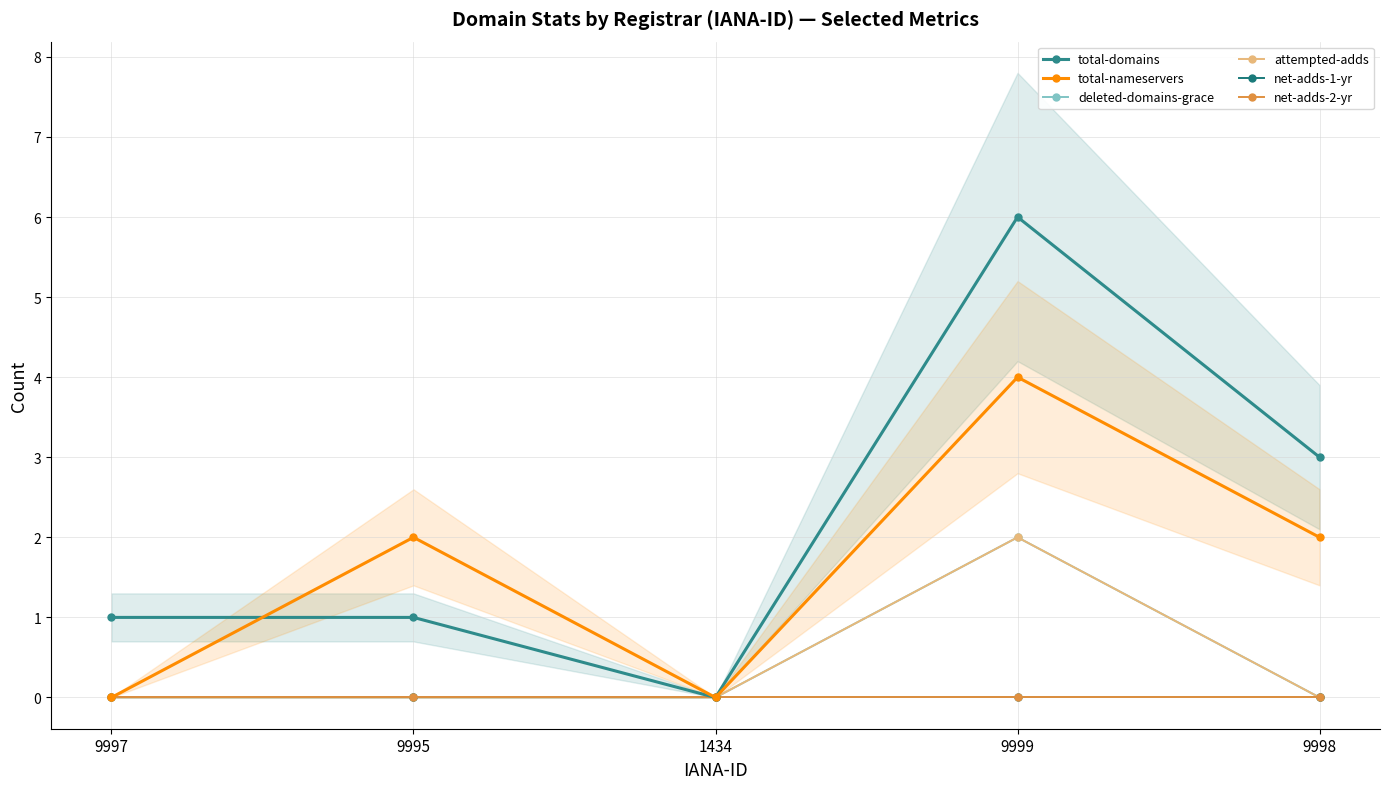

The total-nameservers series shows 1 at 9998. True or false?

False